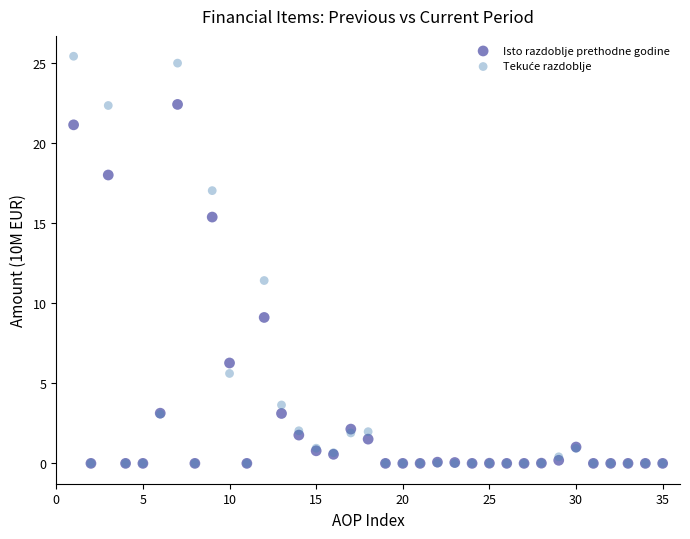

In the Isto razdoblje prethodne godine series, what Y value is closest to 11?

9.1